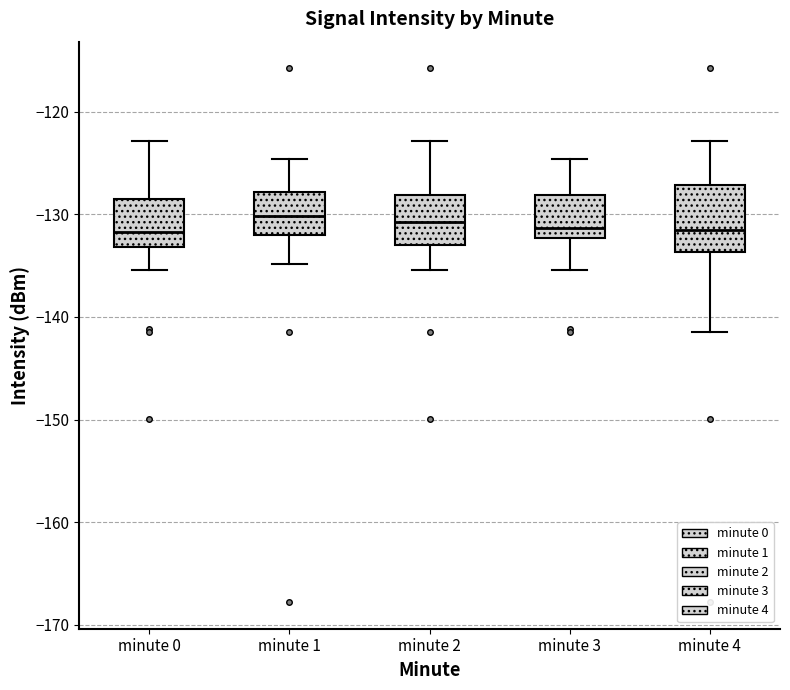

Where does the lower whisker of the box for minute 4 end on the y-axis? The values are not printed on the chart, so give them approximately, as read against the axis.

-141